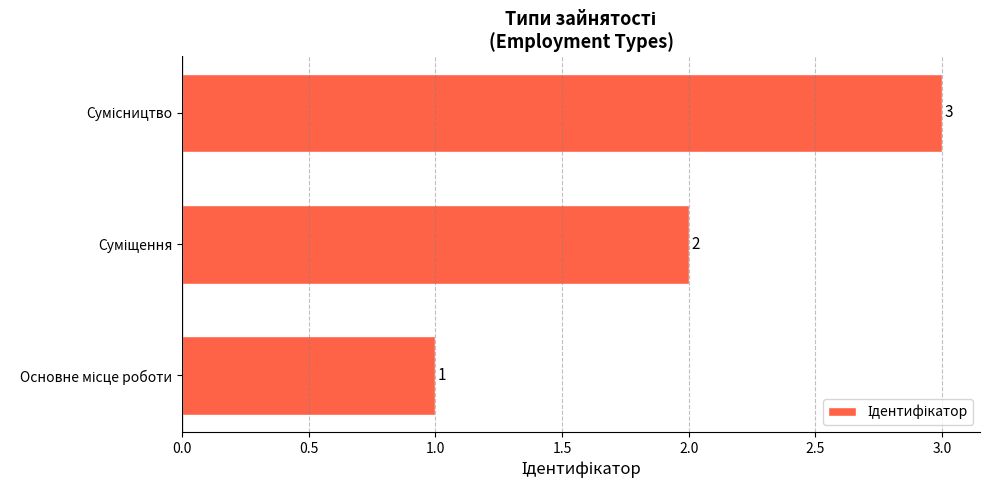

What is the sum of all values?

6